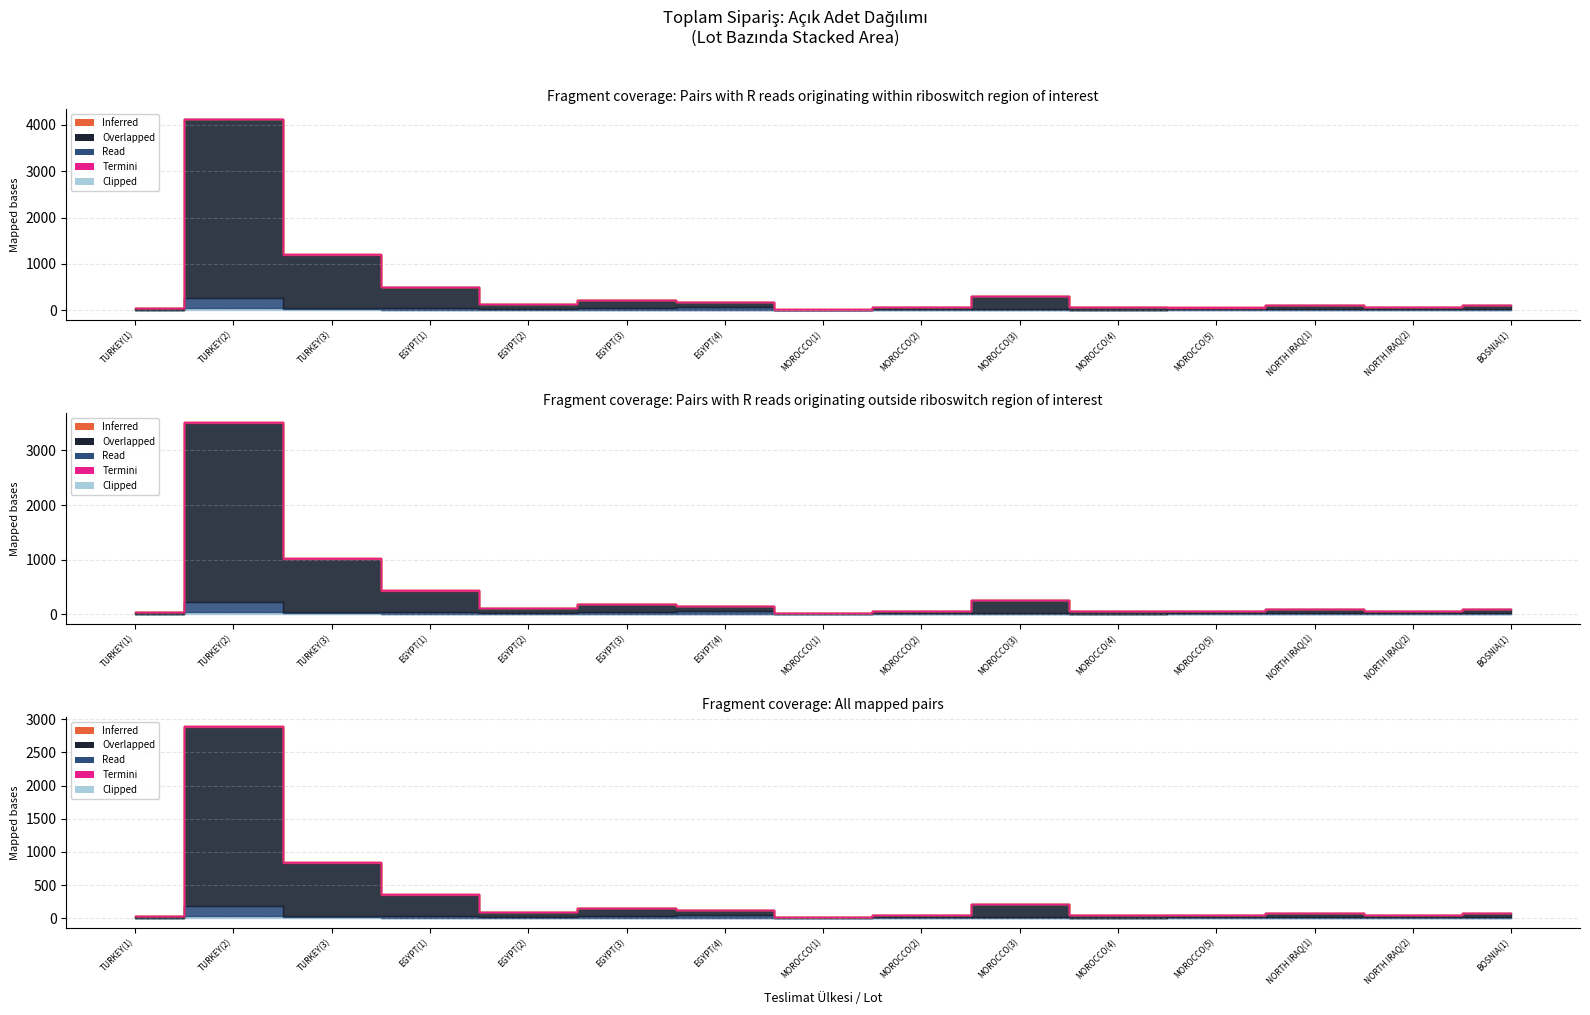

What is the label of the 10th point from the left?

MOROCCO(3)